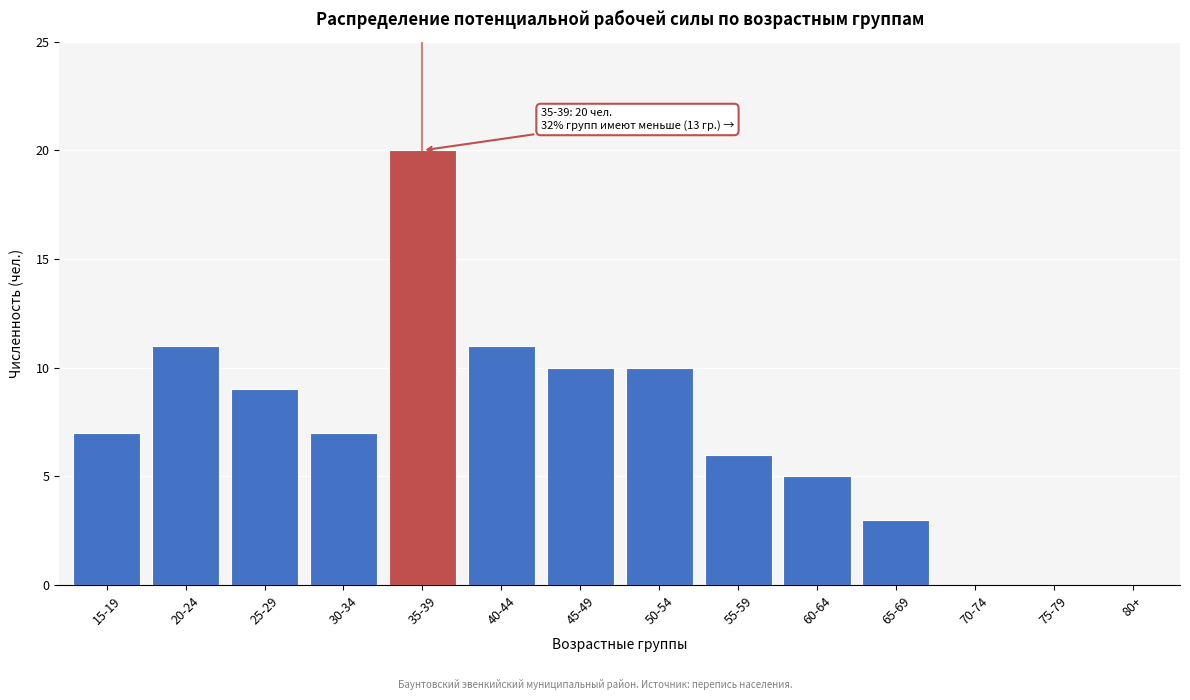

Reading right to left, list all the values displayed in this chart.

80+=0	75-79=0	70-74=0	65-69=3	60-64=5	55-59=6	50-54=10	45-49=10	40-44=11	35-39=20	30-34=7	25-29=9	20-24=11	15-19=7